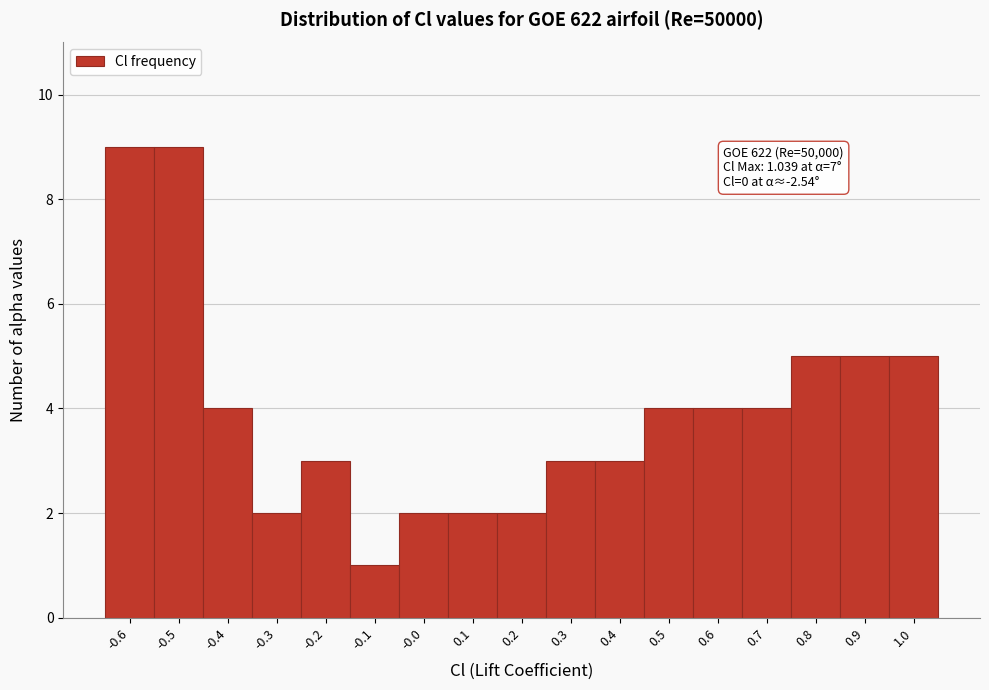

Reading left to right, list all the values displayed in this chart.

9	9	4	2	3	1	2	2	2	3	3	4	4	4	5	5	5